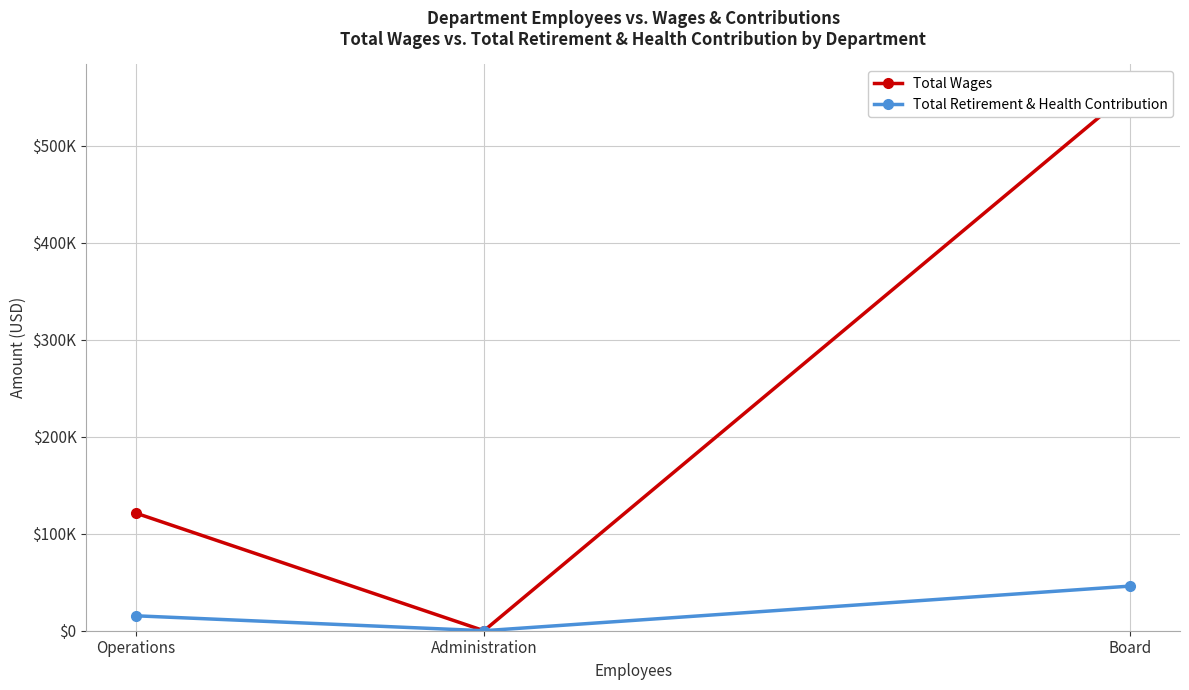

Which has a higher value, Administration or Board?

Board